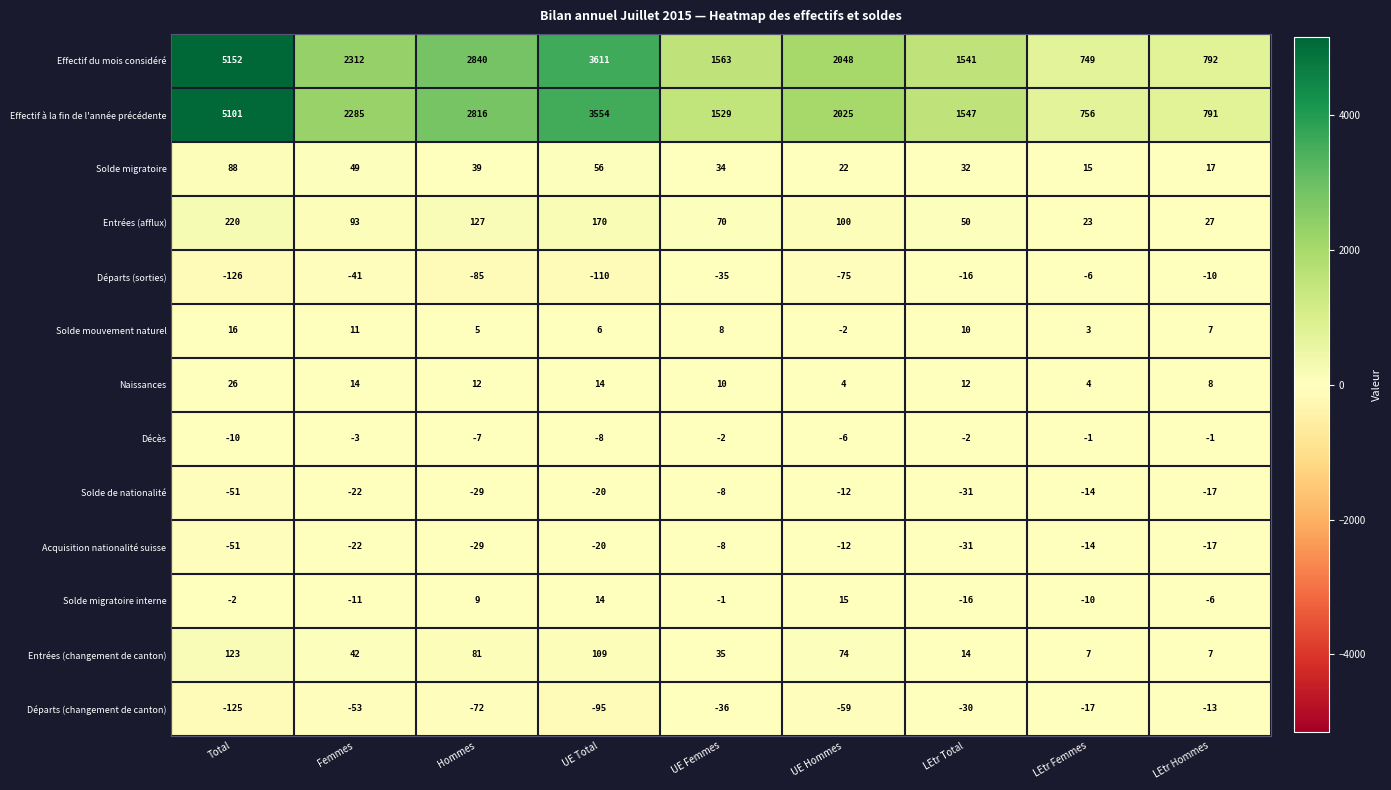

At which label does Entrées (changement de canton) first exceed 42?

Total